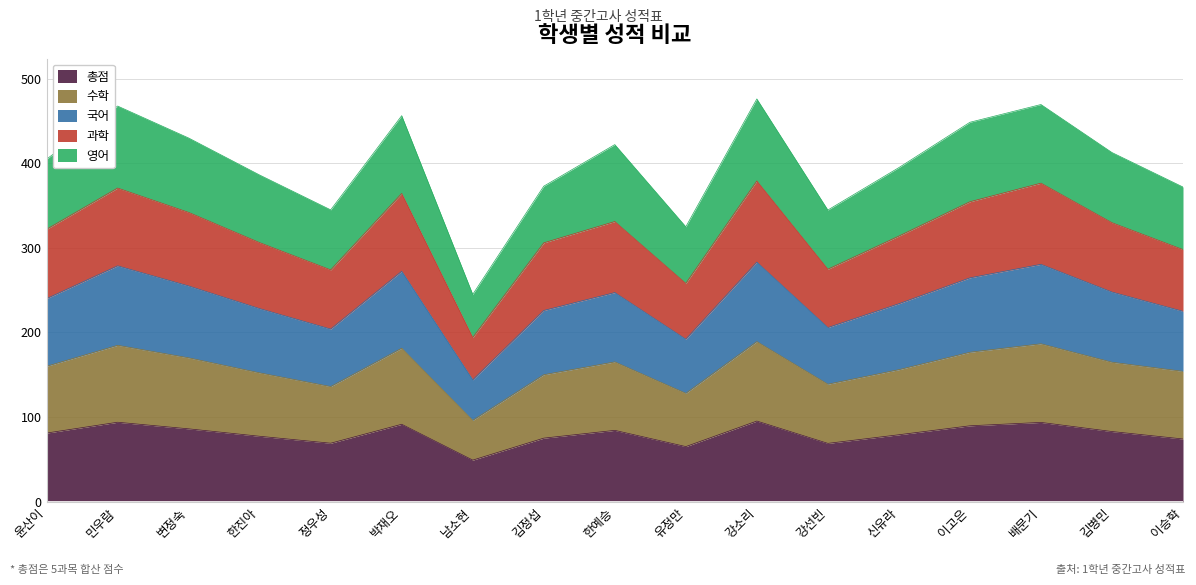

What is the total value across all series at 배문기?

469.6